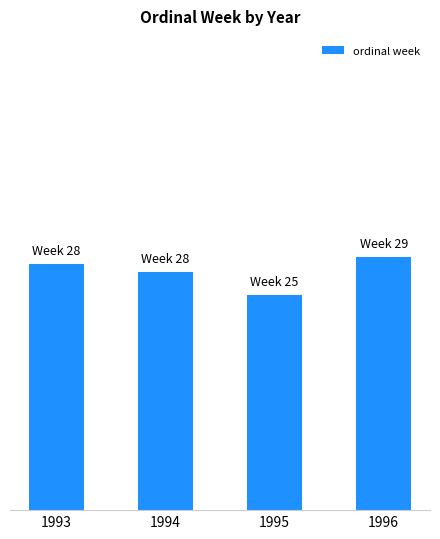

Rank the categories by value from lowest to highest.

1995, 1994, 1993, 1996